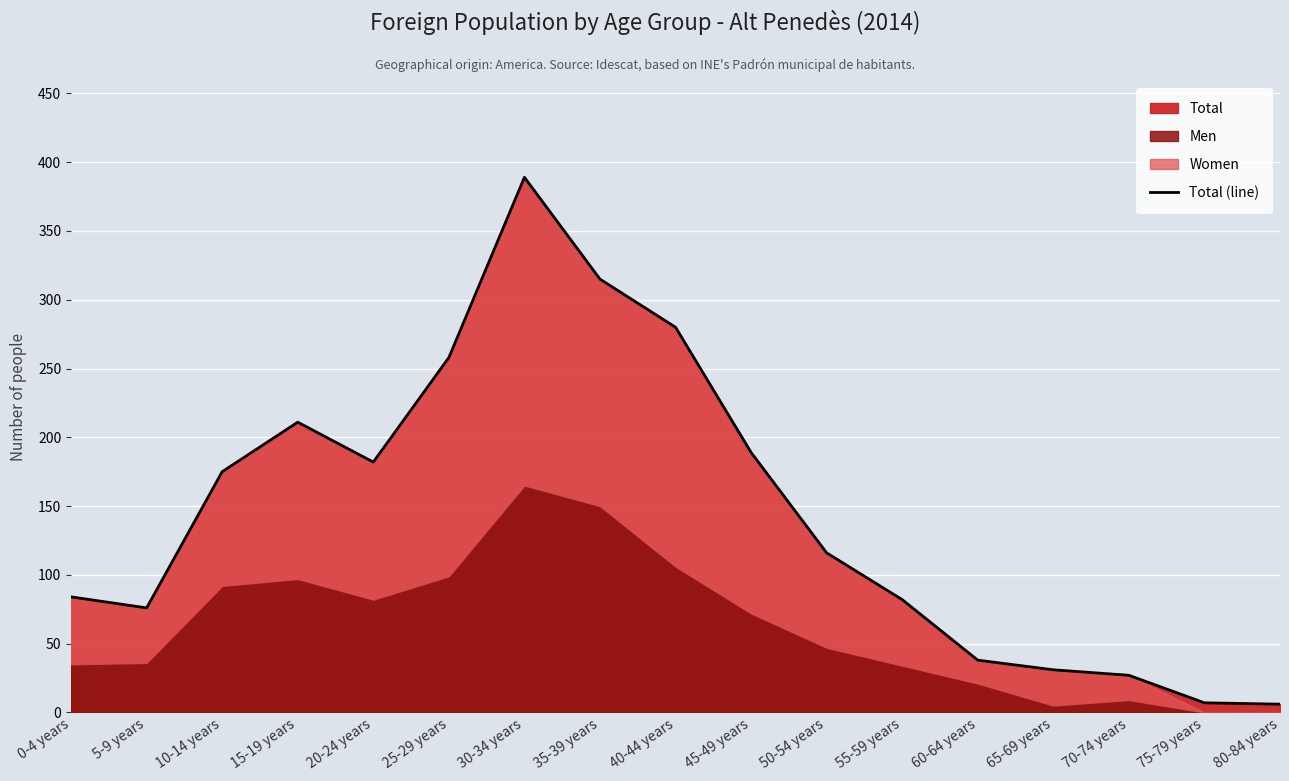

What is the sum of the values at 35-39 years and 80-84 years?

321